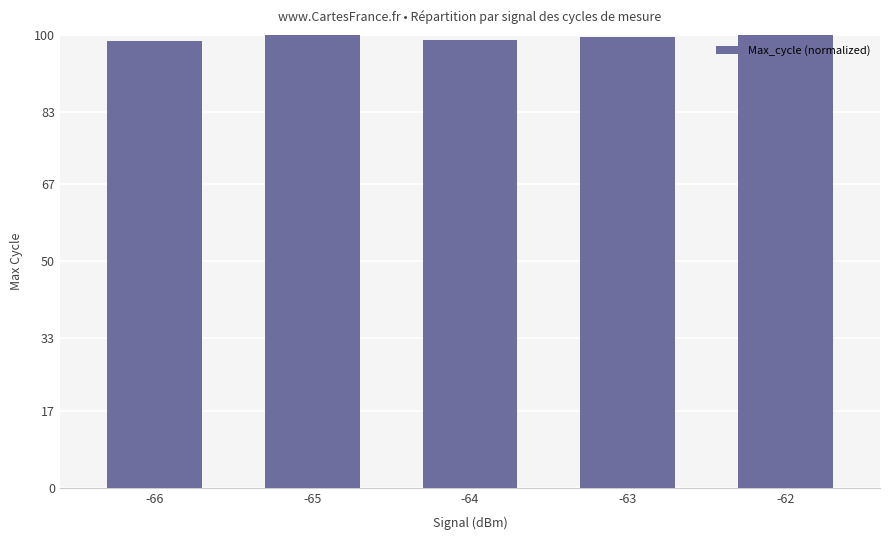

What is the smallest value displayed?

98.6